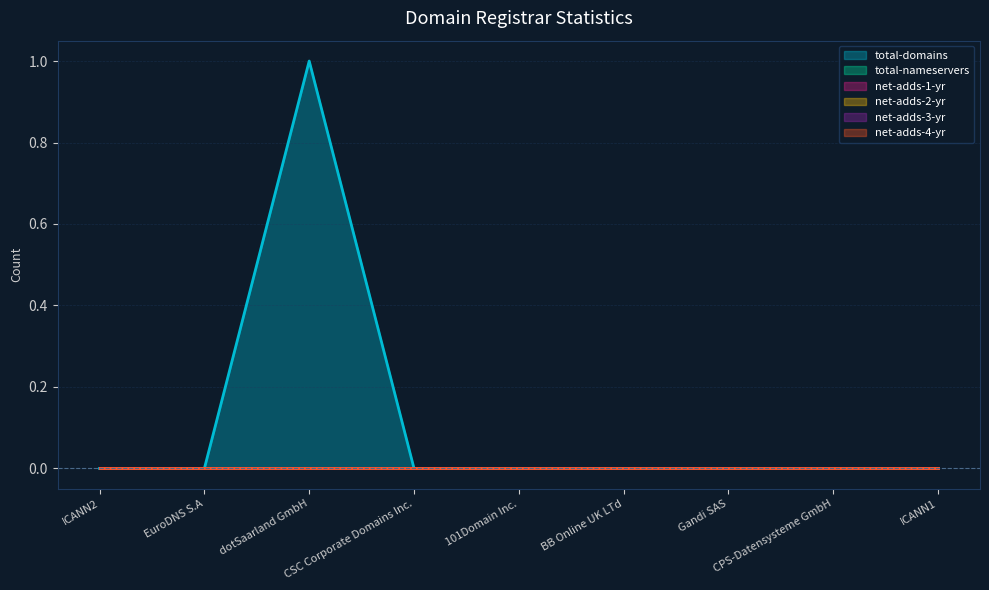

At which category does total-domains reach its first local peak?

dotSaarland GmbH